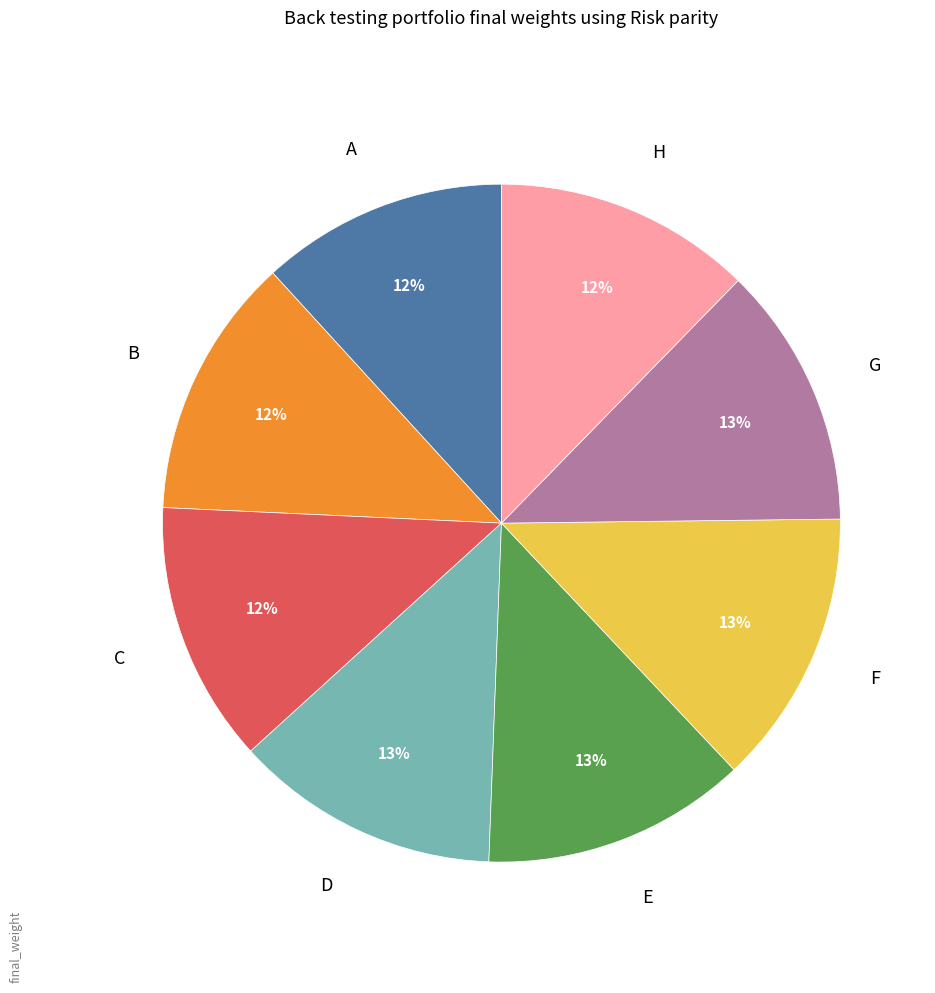

Does any single category account for the majority?

No